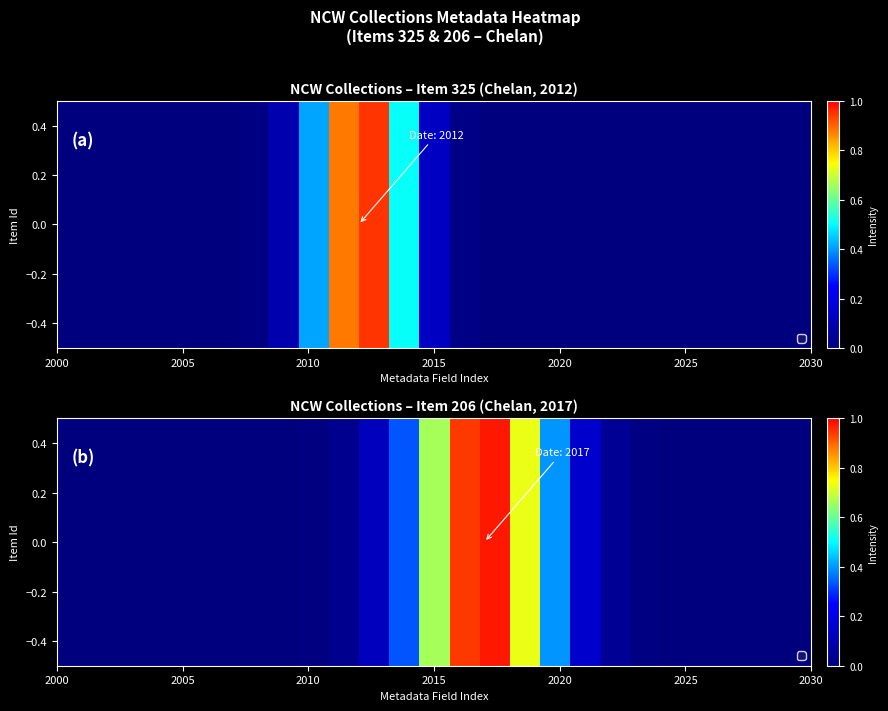

Reading left to right, what are all the values shown in this chart?

0.0	0.0	0.0	0.0	0.0	0.0	0.0	0.0	0.0	0.0	0.1	0.3	0.7	0.9	1.0	0.7	0.4	0.2	0.0	0.0	0.0	0.0	0.0	0.0	0.0